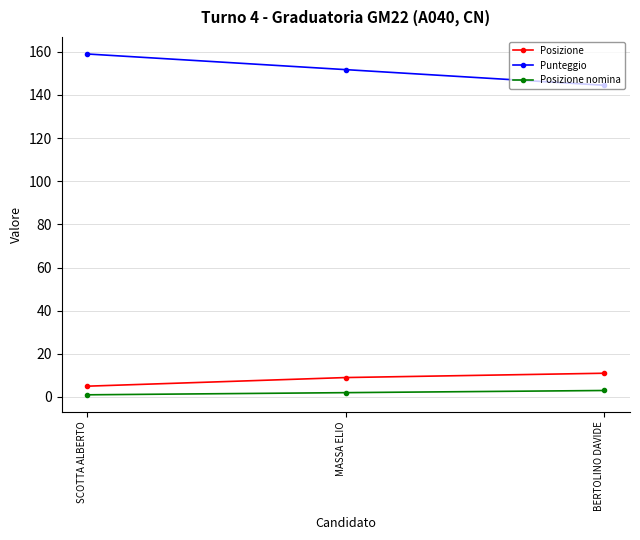

What is the highest value of the Posizione series?

11.0